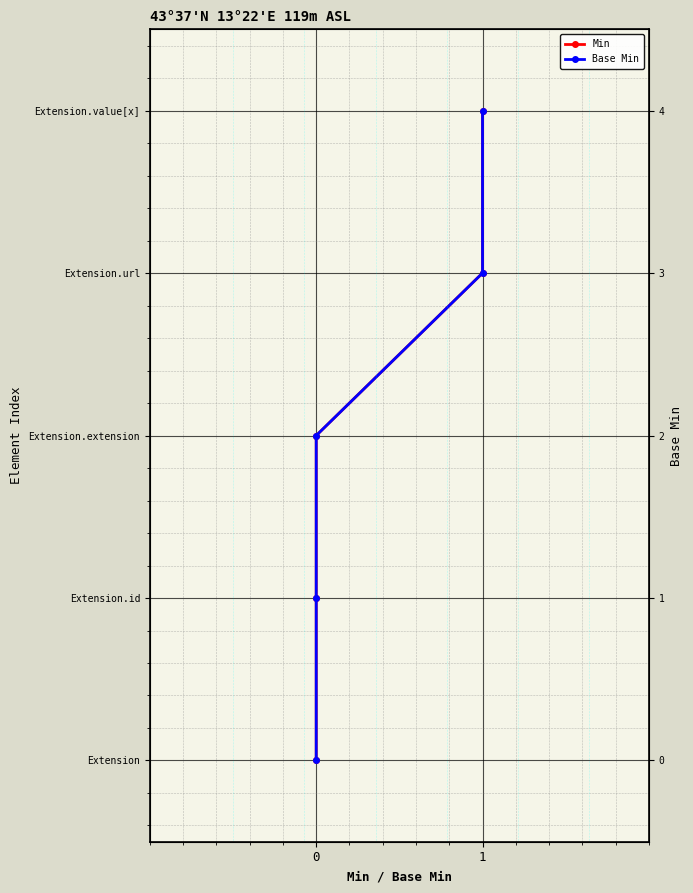

How many Base Min values are between 1 and 3?

3